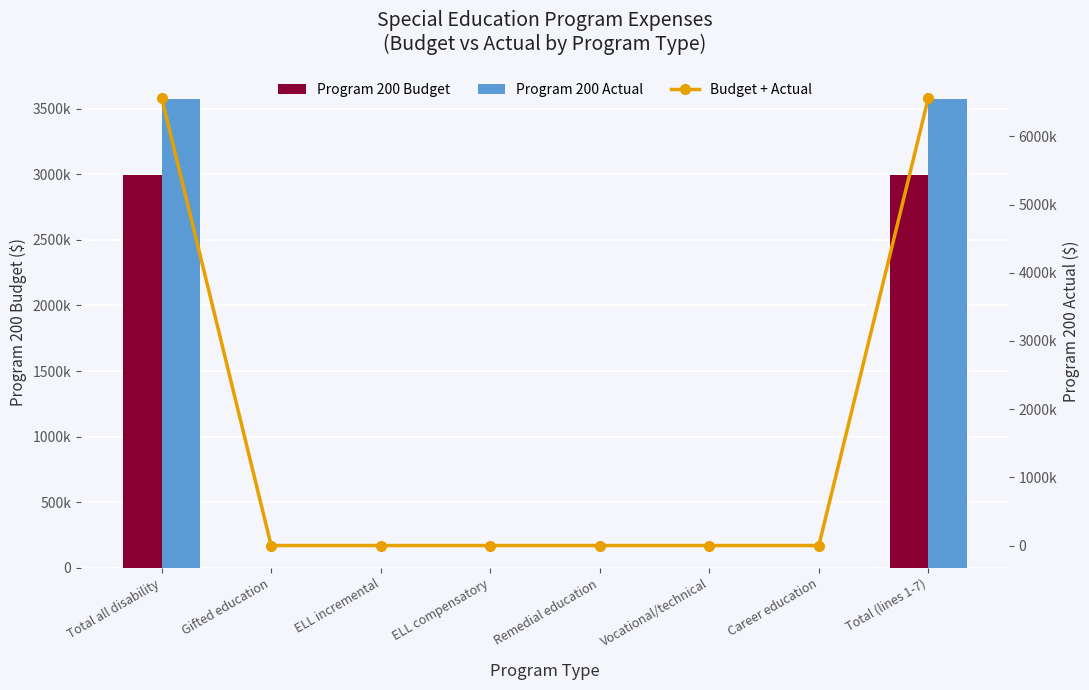

Reading left to right, list all the values displayed in this chart.

Program 200 Budget: 2993000	0	0	0	0	0	0	2993000
Program 200 Actual: 3573876	0	0	0	0	0	0	3573876
Budget + Actual: 6566876	0	0	0	0	0	0	6566876